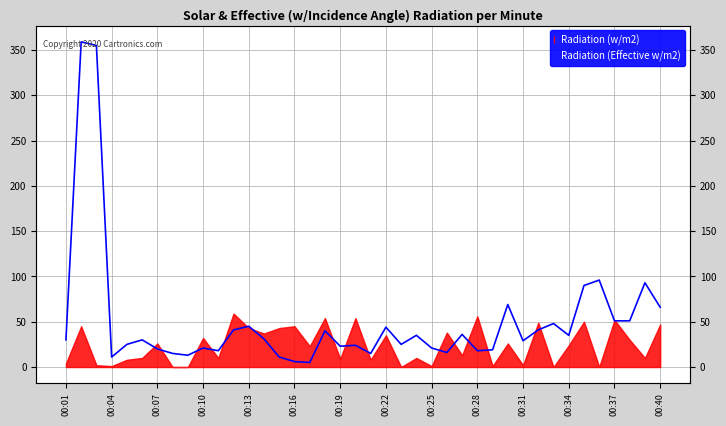

What is the maximum value shown in the chart?

359